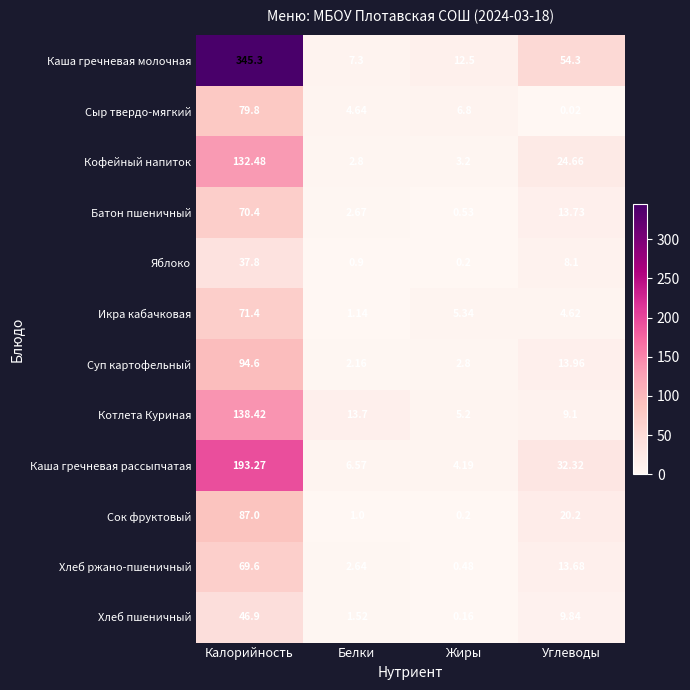

Rank the series by their maximum value, from lowest to highest.

Яблоко, Хлеб пшеничный, Хлеб ржано-пшеничный, Батон пшеничный, Икра кабачковая, Сыр твердо-мягкий, Сок фруктовый, Суп картофельный, Кофейный напиток, Котлета Куриная, Каша гречневая рассыпчатая, Каша гречневая молочная